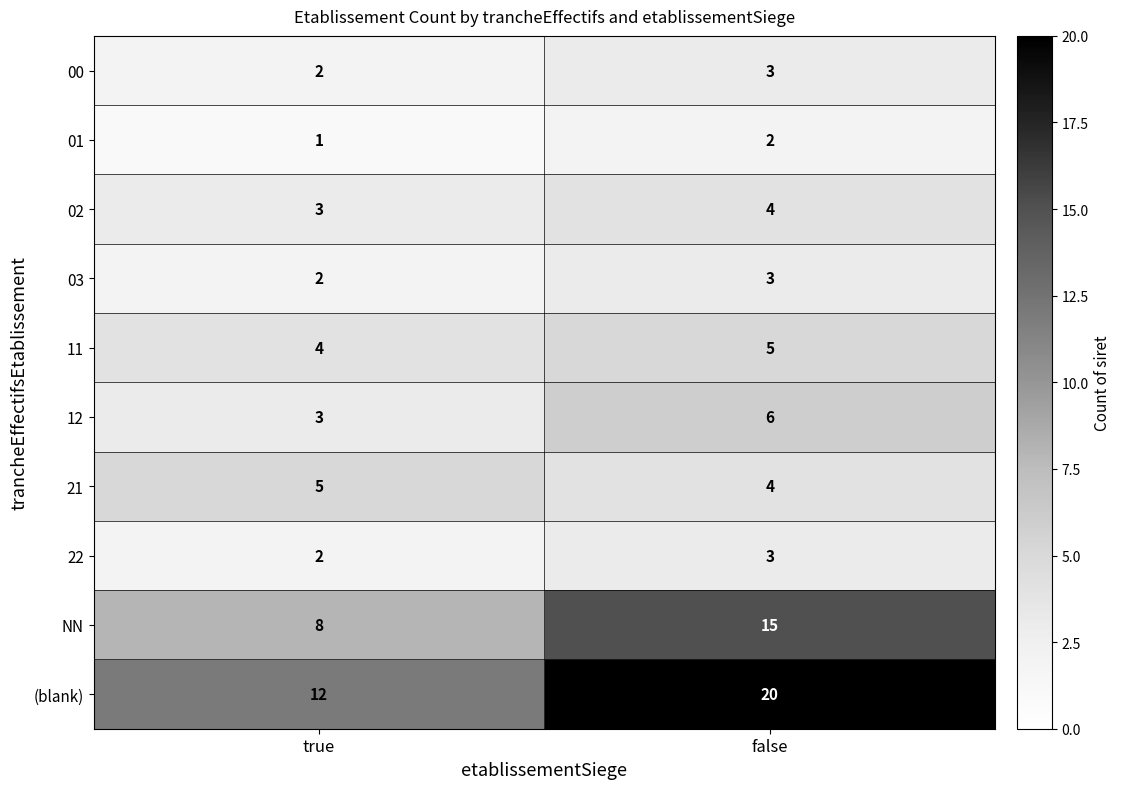

Which series changed the most between true and false?

(blank)